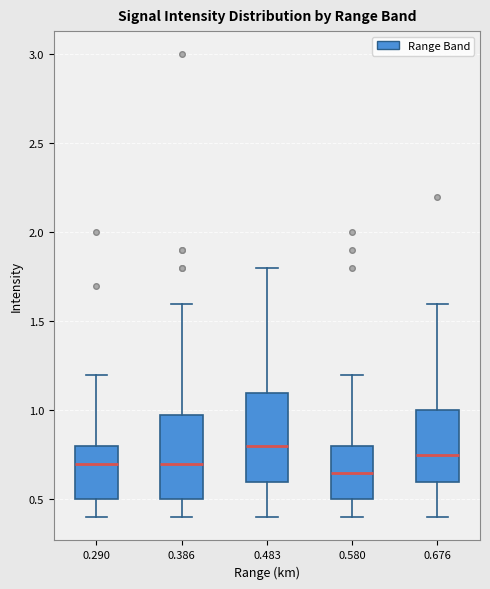

Reading left to right, read every box against the y-axis: the position of its median line, the range the box covers, and the ends of its whiskers. The values are not printed on the chart, so give them approximately, as read against the axis.

0.290: median 0.70, box 0.50 to 0.80, whiskers 0.40 to 1.20
0.386: median 0.70, box 0.50 to 1.00, whiskers 0.40 to 1.60
0.483: median 0.80, box 0.60 to 1.10, whiskers 0.40 to 1.80
0.580: median 0.65, box 0.50 to 0.80, whiskers 0.40 to 1.20
0.676: median 0.75, box 0.60 to 1.00, whiskers 0.40 to 1.60